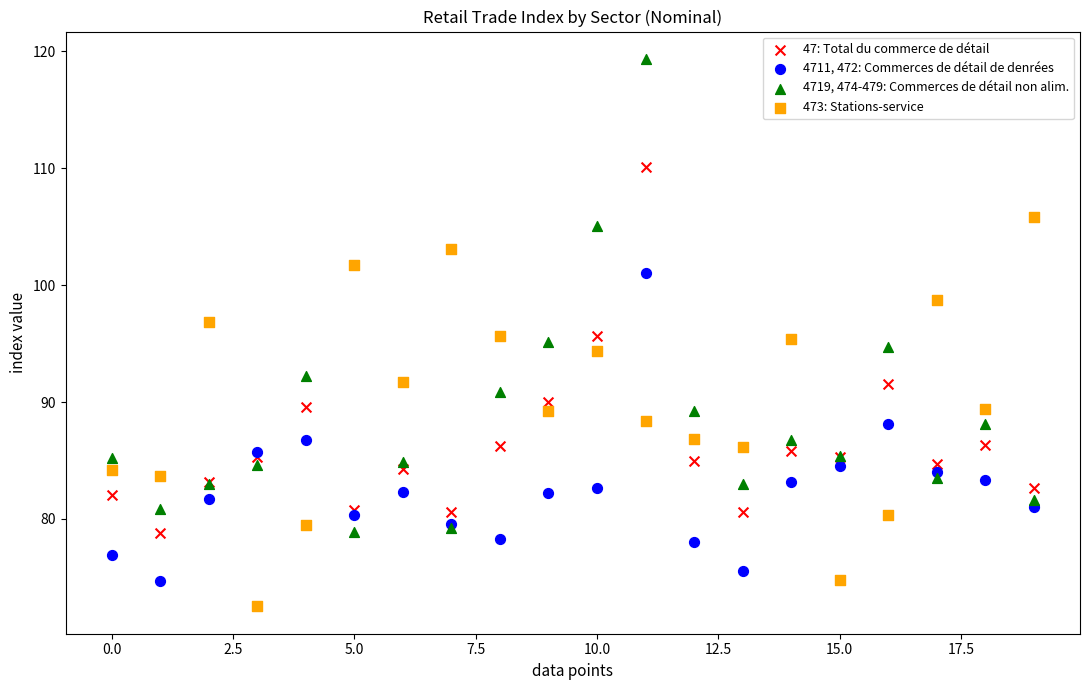

Which series reaches the minimum Y coordinate?

473: Stations-service